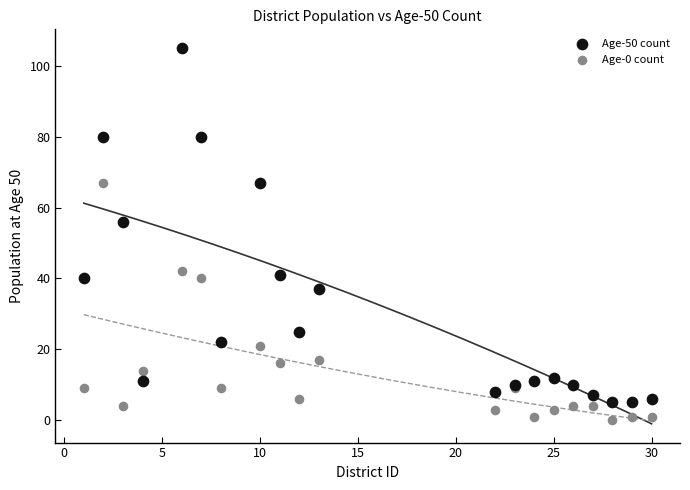

Which series reaches the maximum Y coordinate?

Age-50 count